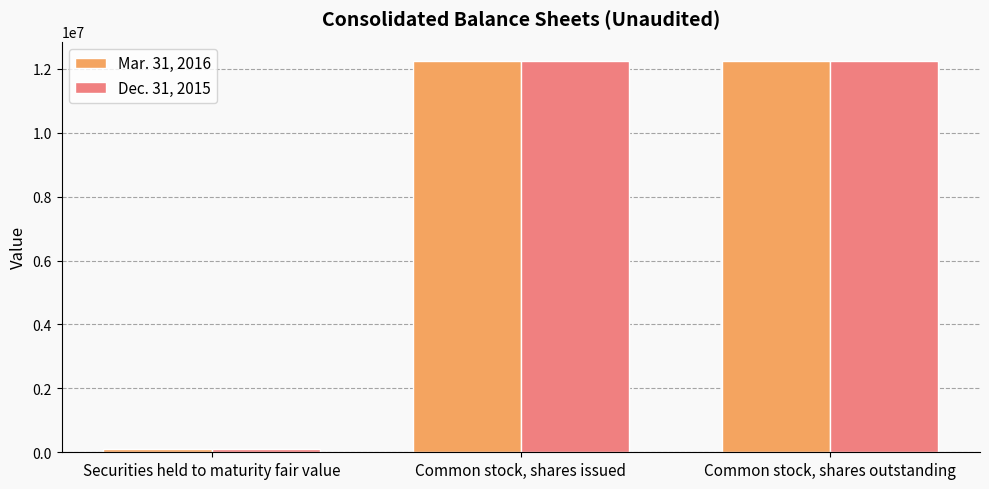

At how many categories does at least one series exceed 12111427?

2